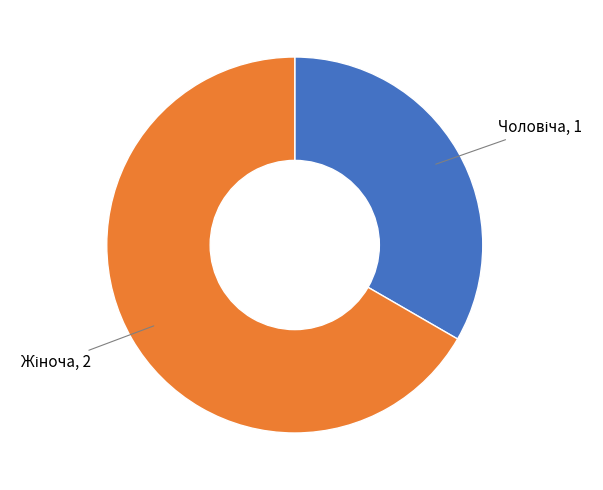

Is there any slice that represents more than half of the pie?

Yes